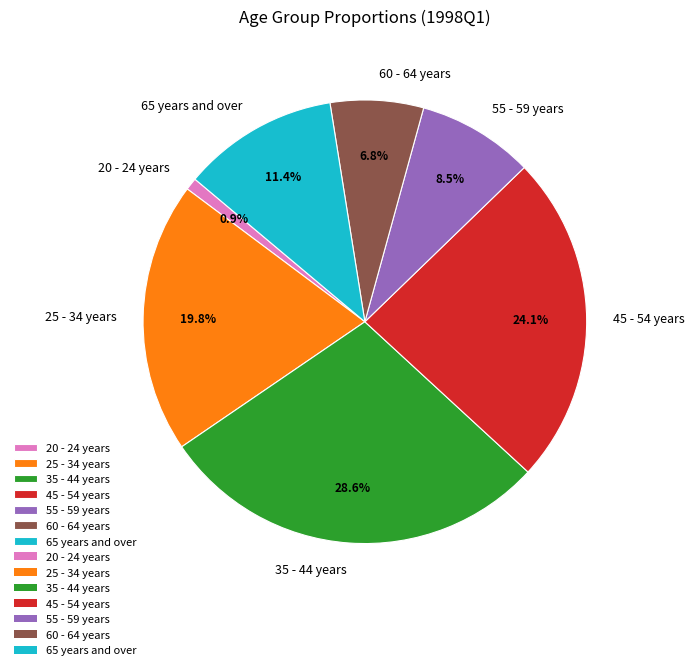

True or false: 60 - 64 years accounts for 1% of the total.

False